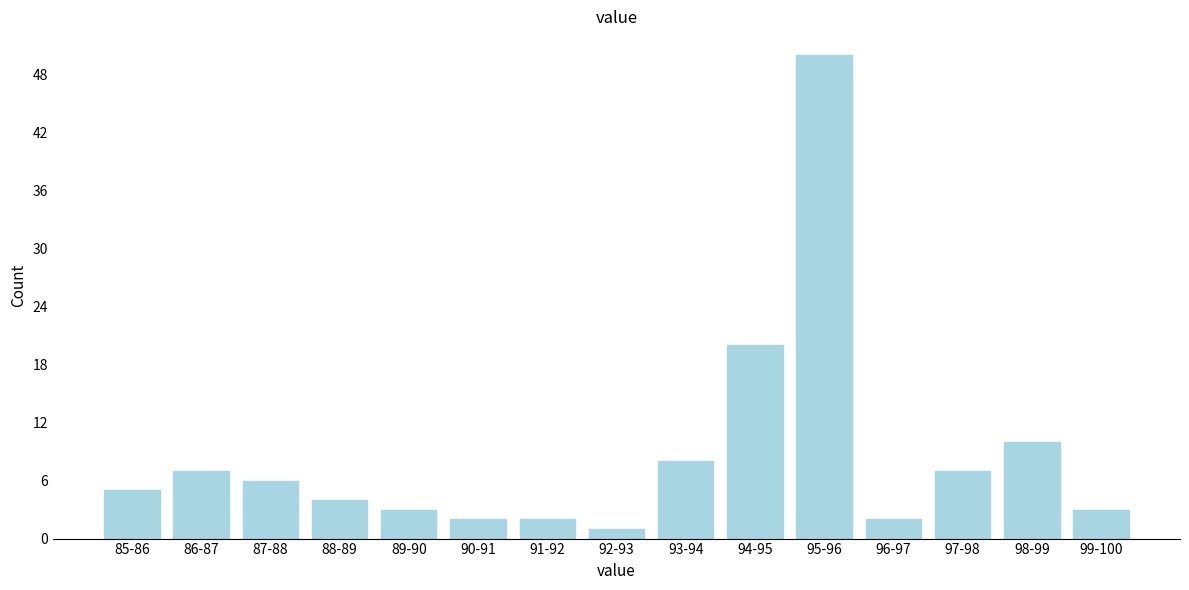

Reading right to left, list all the values displayed in this chart.

3	10	7	2	50	20	8	1	2	2	3	4	6	7	5